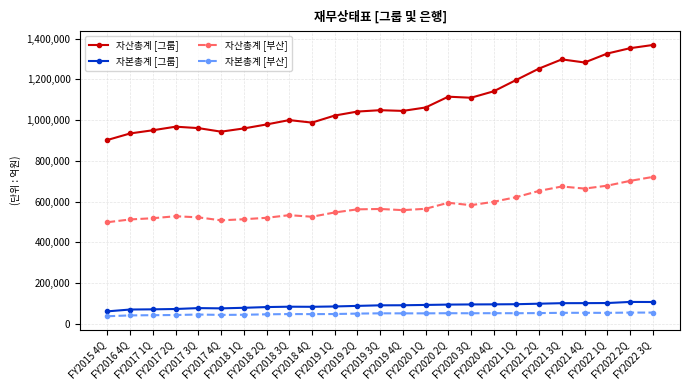

Which series has the widest spread of values?

자산총계 [그룹]